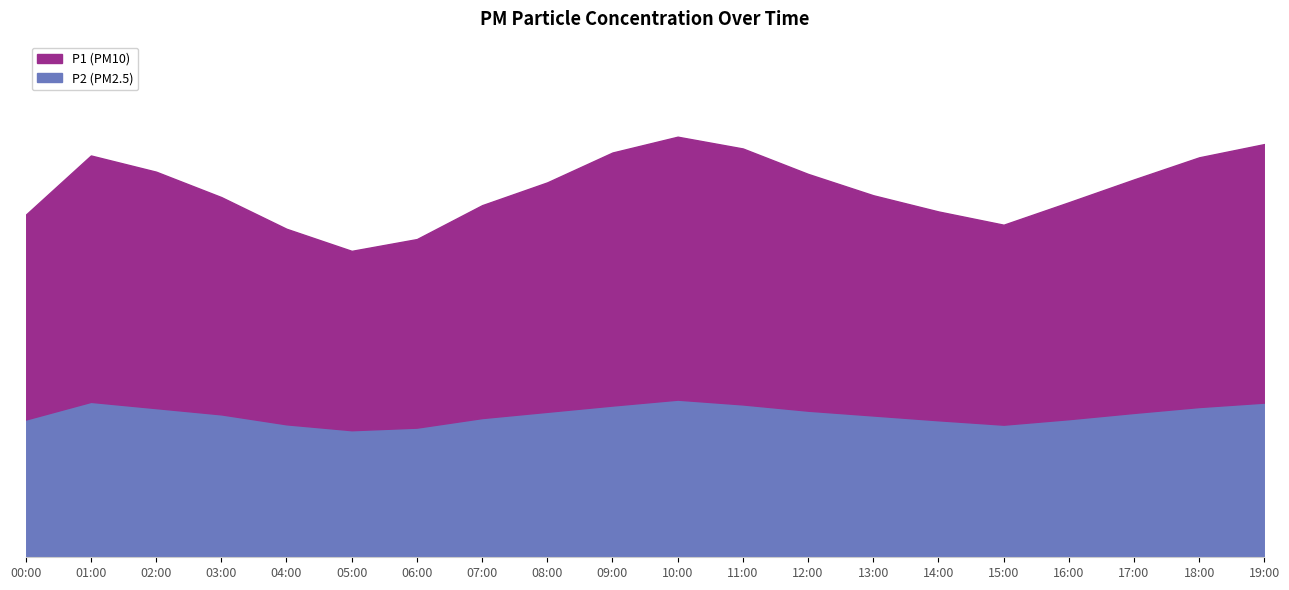

At which category does the chart reach its peak across all series?

10:00